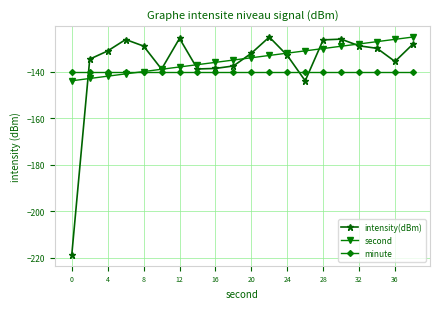

What is the value of the intensity(dBm) point at the 20th from the left?

-128.1